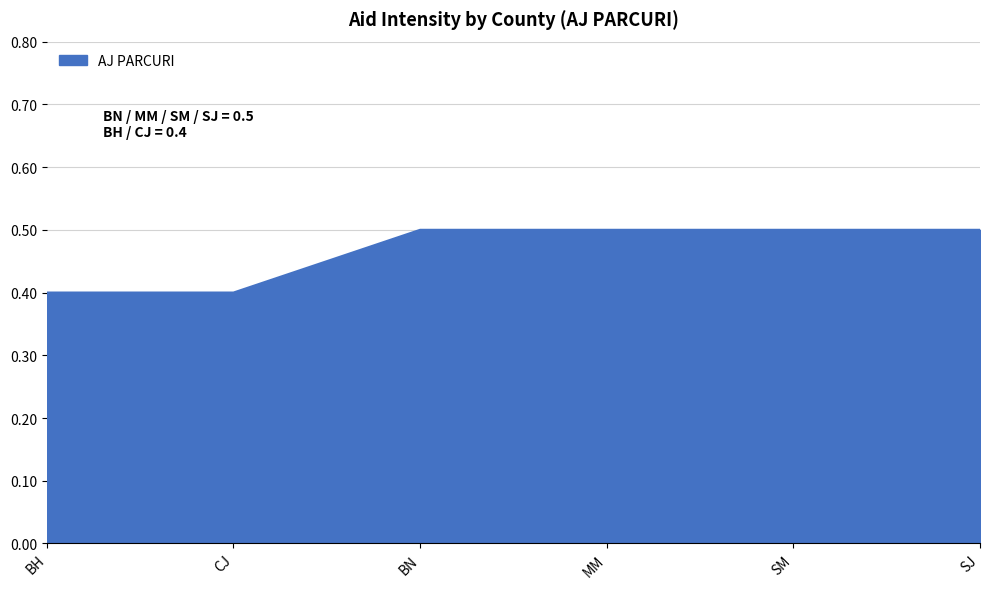

How many lines are shown in the chart?

1